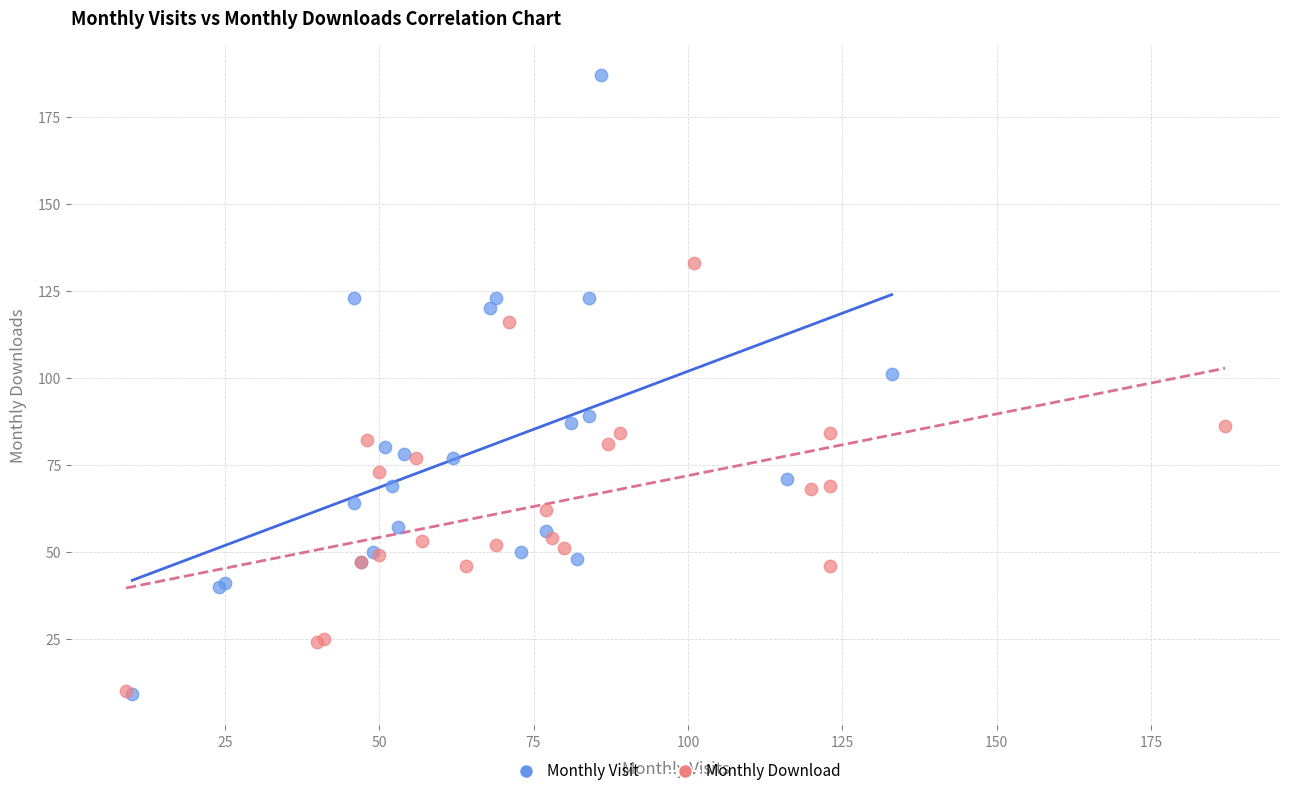

Which series reaches the maximum Y coordinate?

Monthly Visit